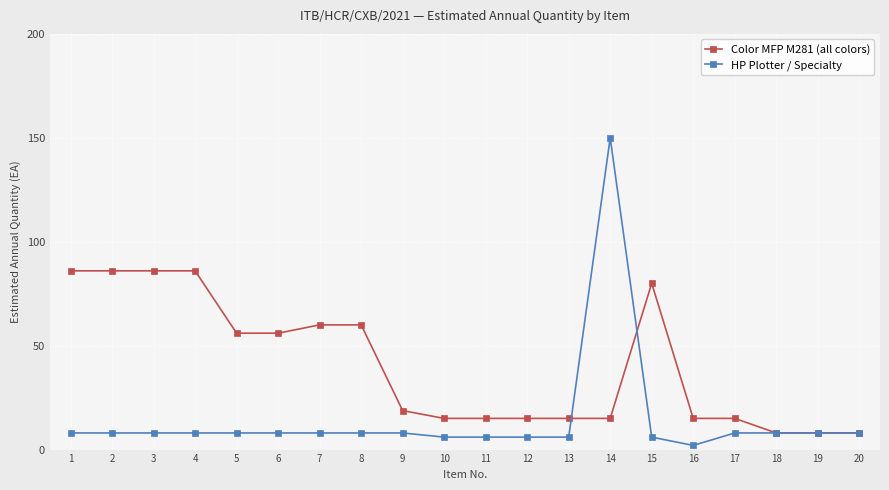

What is the value of the Color MFP M281 (all colors) point at the 5th from the left?

56.0